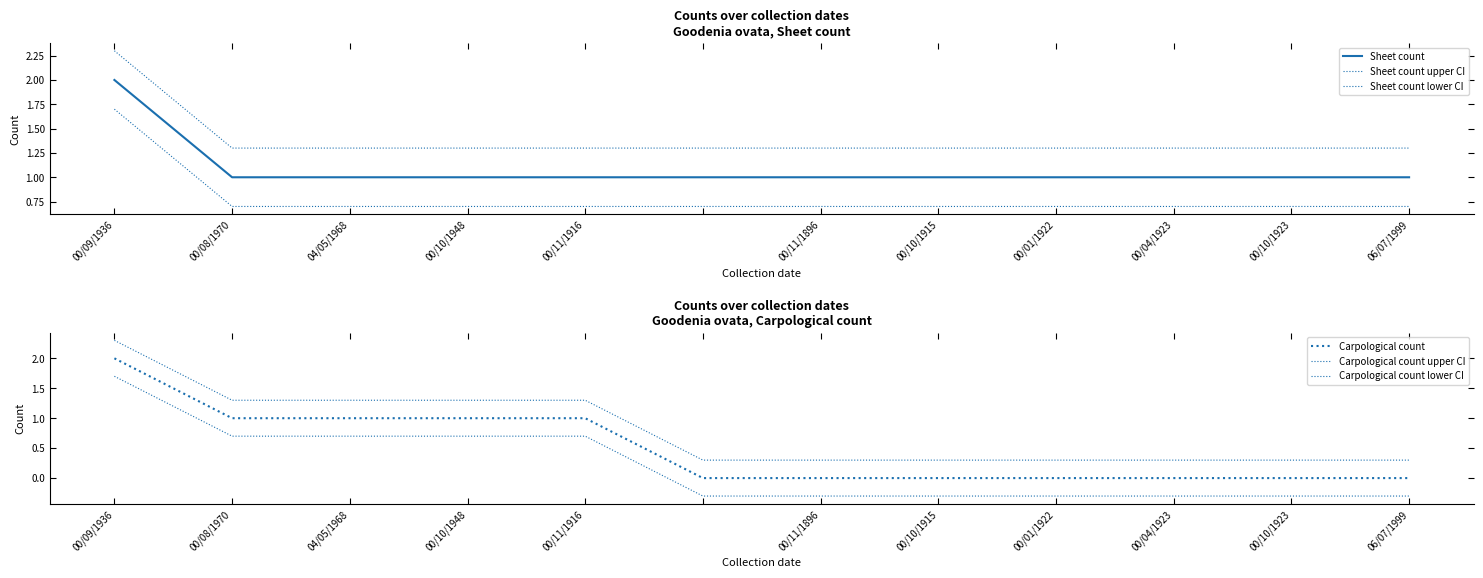

Is this an area chart (filled region under the line)?

No